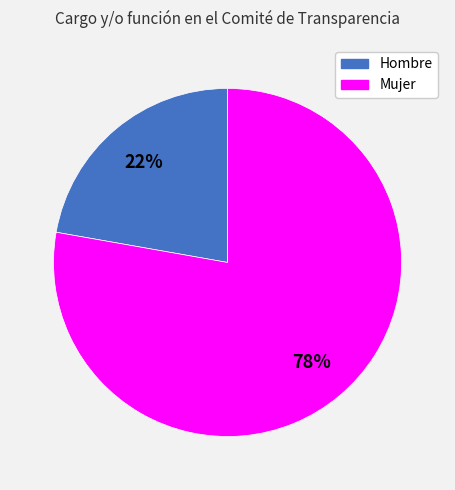

Does any single category account for the majority?

Yes